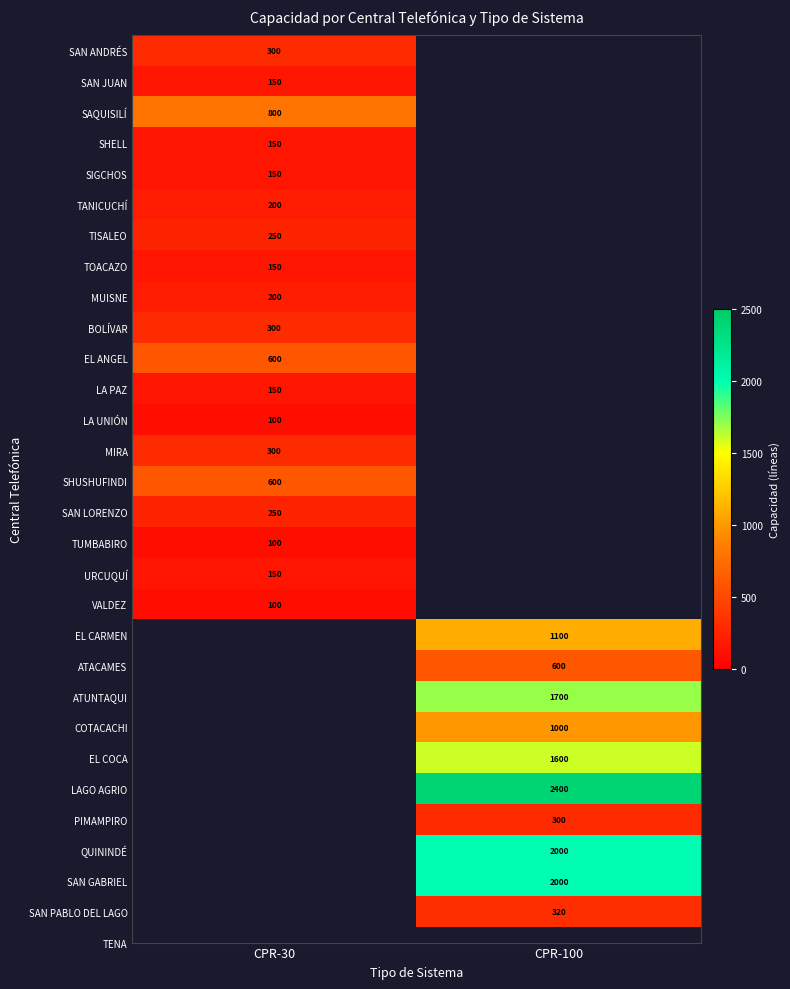

Is it true that LA PAZ equals 53 at CPR-30?

False